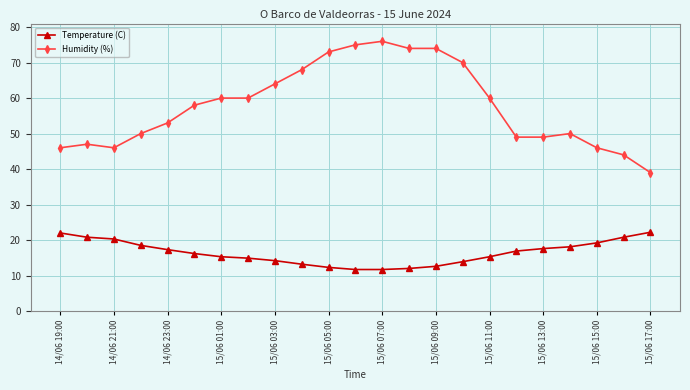

True or false: Temperature (C) and Humidity (%) intersect in this chart.

False